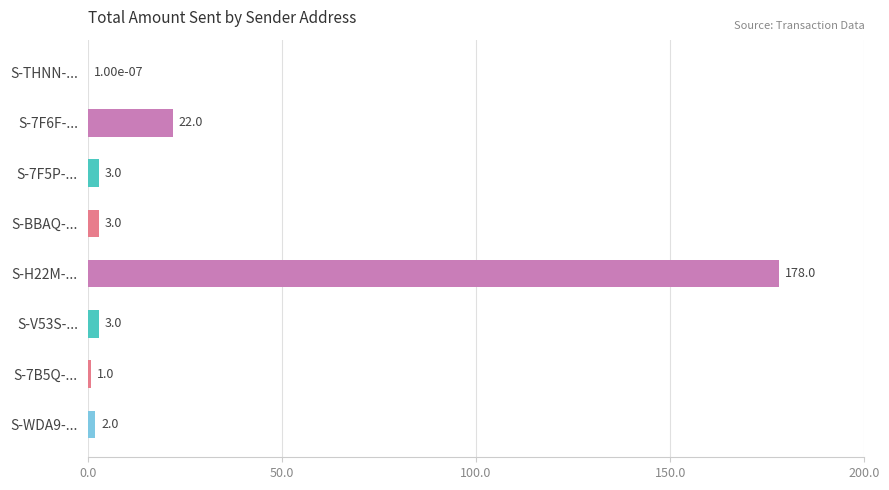

What is the ratio of the value at S-7F5P-... to the value at S-BBAQ-...?

1.0